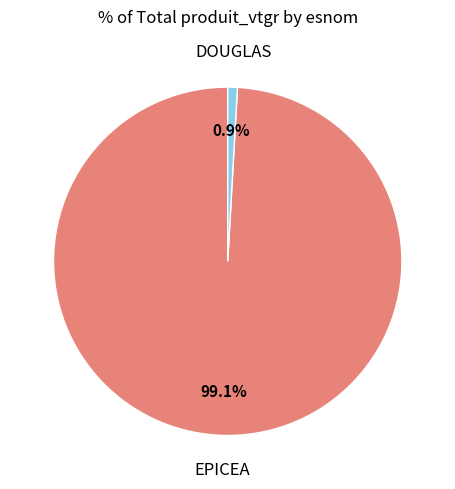

Is there any slice that represents more than half of the pie?

Yes